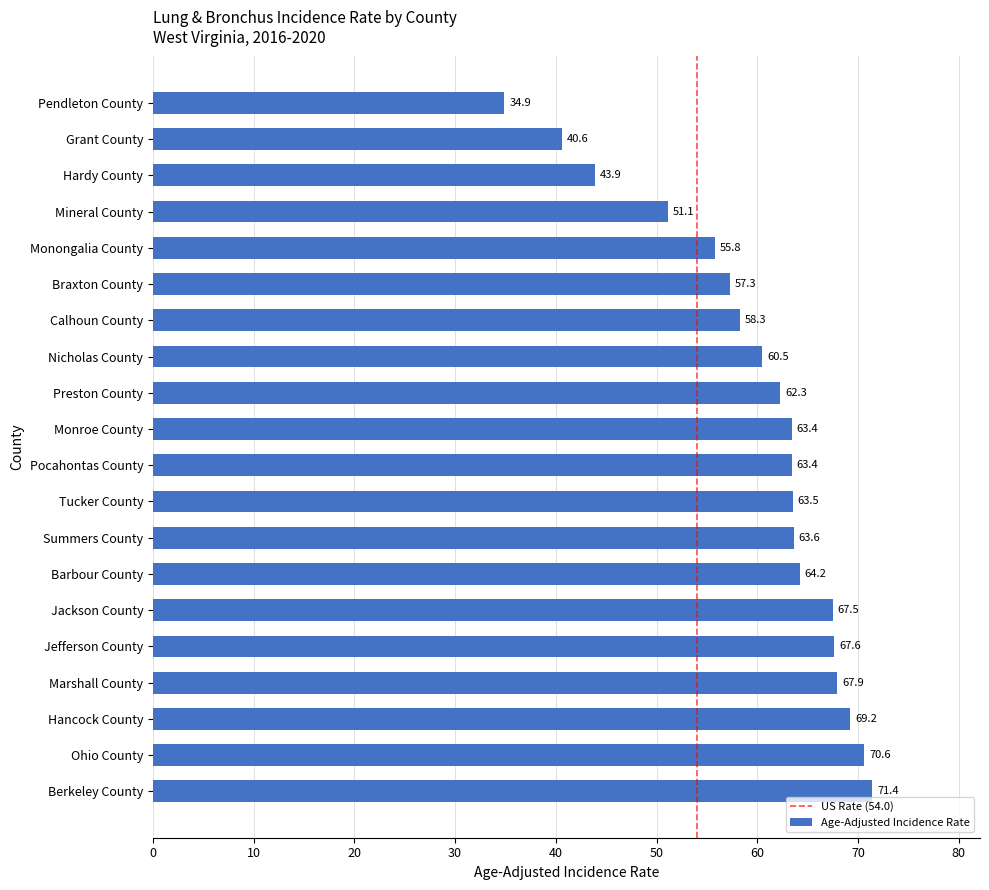

How many values are below 63?

9